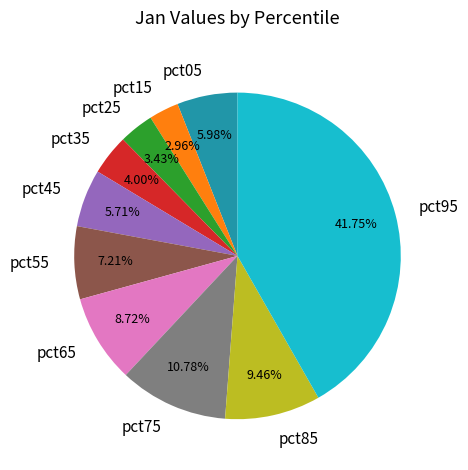

To the nearest percent, what is the combined percentage of pct55 and pct05?

13%